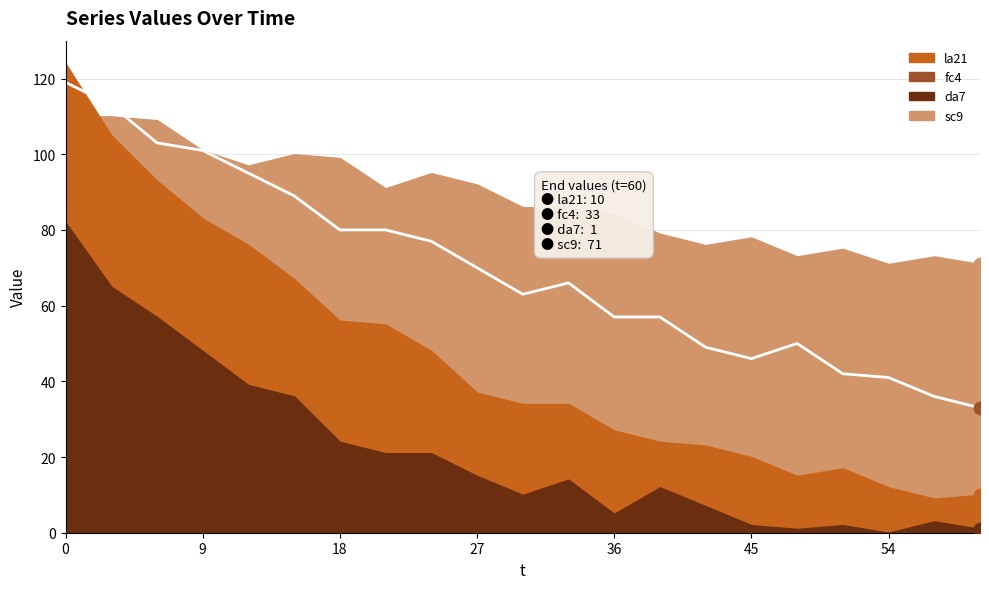

Is the value of la21 at 21 greater than the value of sc9 at 15?

No